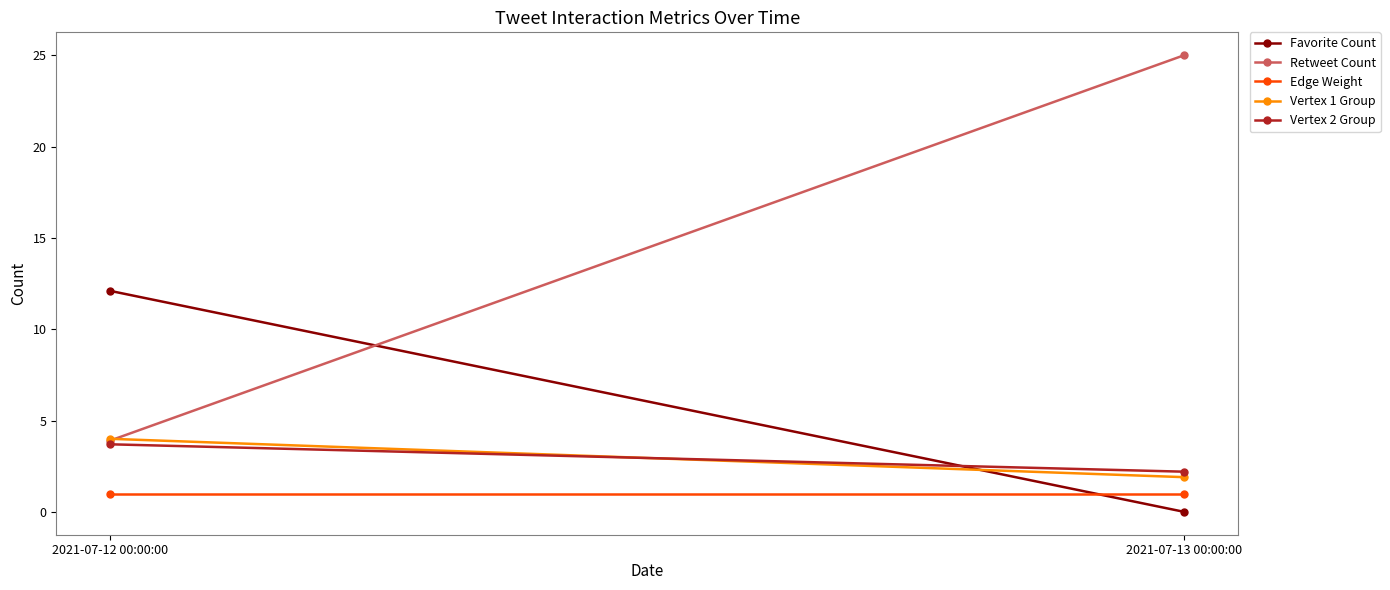

At which label is Vertex 1 Group closest to 2?

2021-07-13 00:00:00